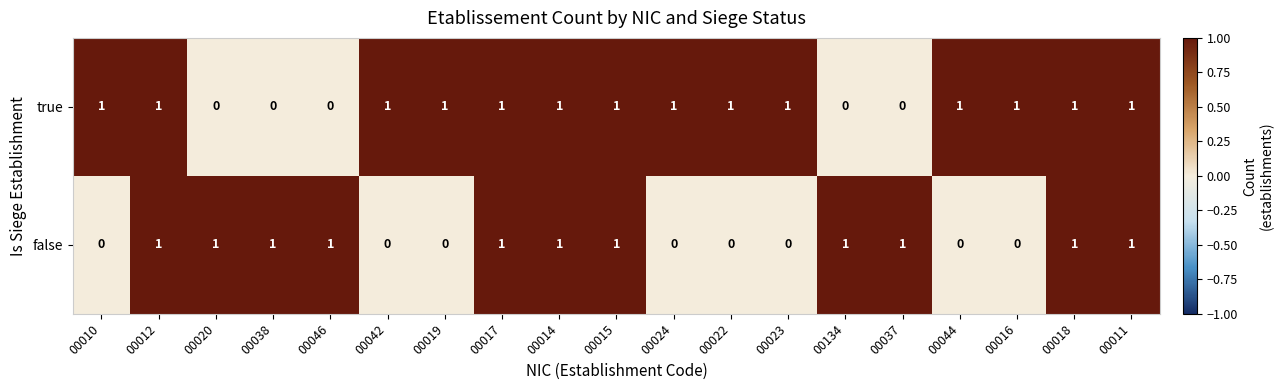

Between 00012 and 00038, which series saw the biggest shift?

true